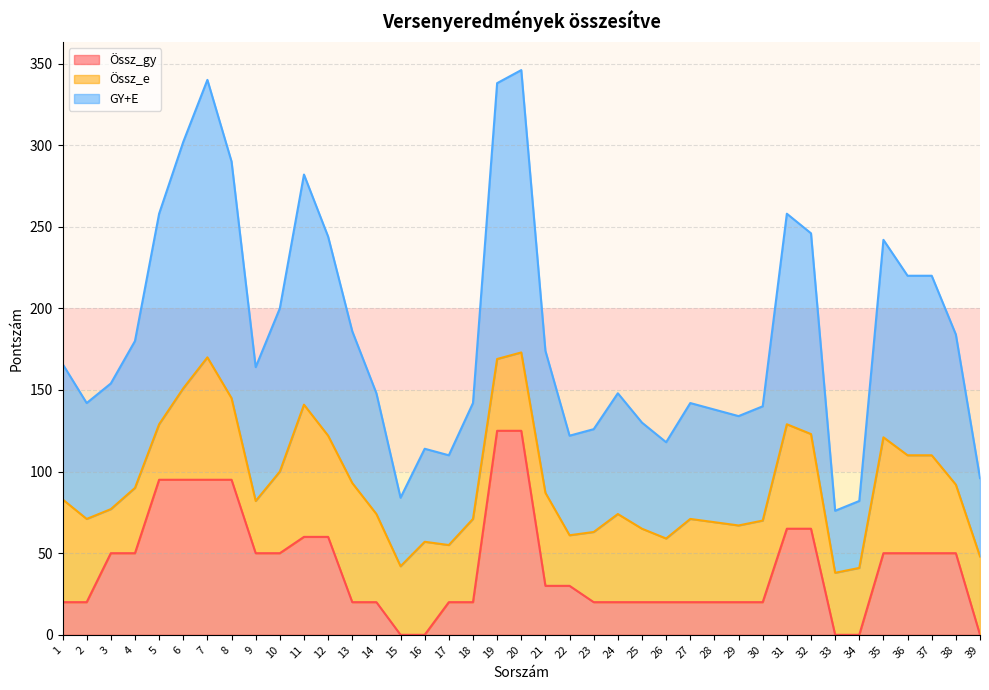

Does the chart have visible grid lines?

Yes